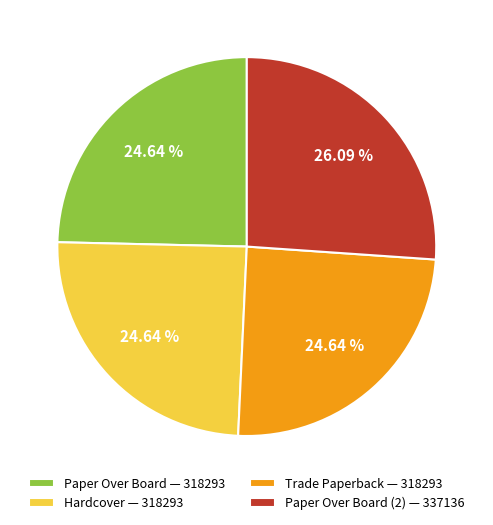

Is there a majority slice in this chart?

No